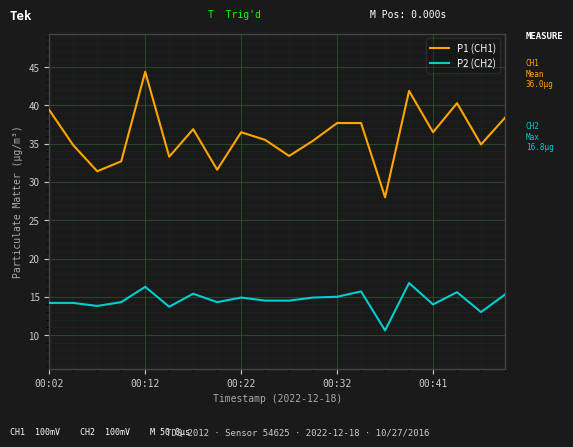

Rank the series by their maximum value, from lowest to highest.

P2 (CH2), P1 (CH1)